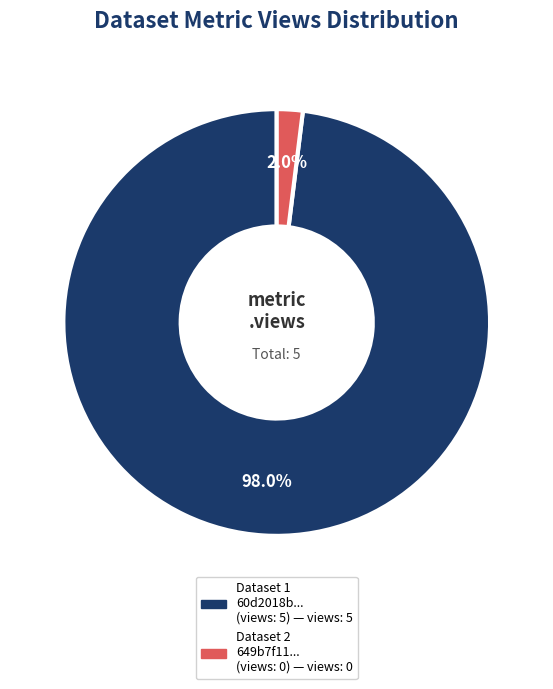

How many segments does this pie chart have?

2